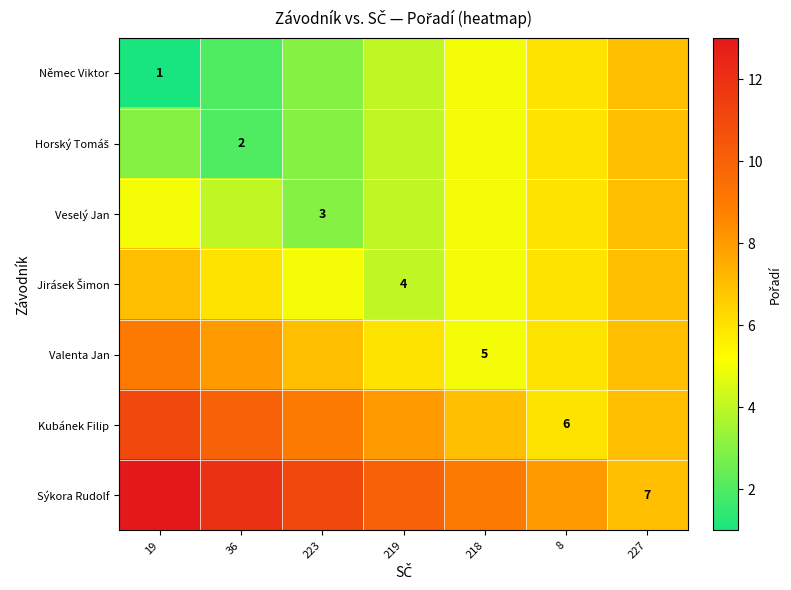

The value of Valenta Jan at 218 is 5. True or false?

True